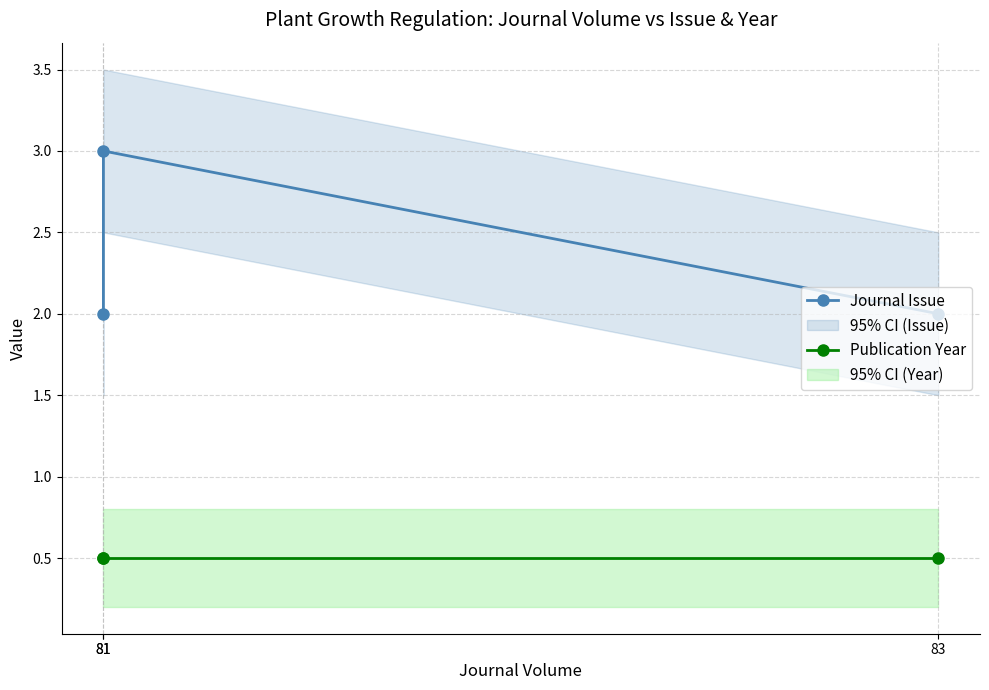

The Journal Issue series shows 2.0 at 81. True or false?

True